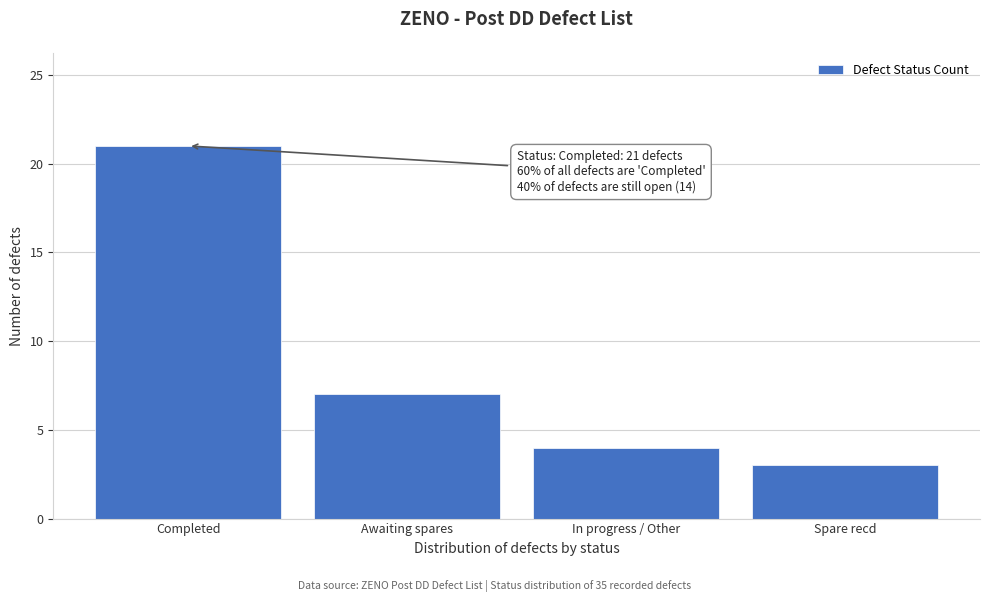

Reading left to right, extract all data points from this chart.

Completed=21	Awaiting spares=7	In progress / Other=4	Spare recd=3